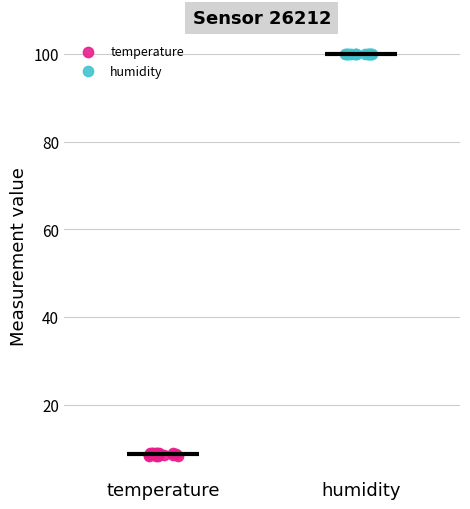

What are all the series names shown in the legend?

temperature, humidity